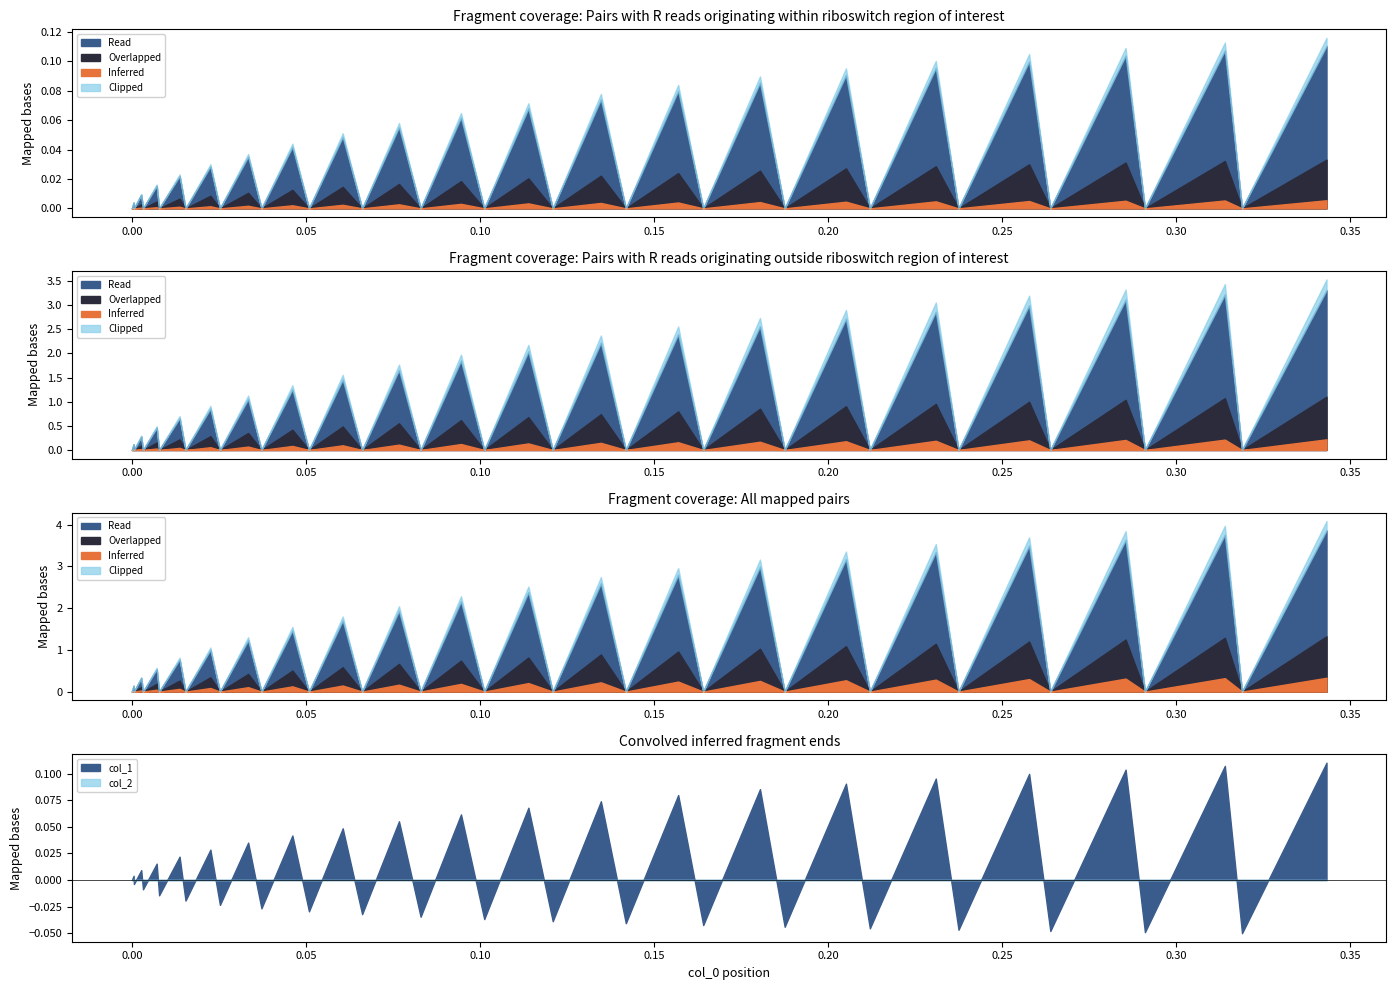

Reading left to right, extract all data points from this chart.

col_1: 0.0	0.0	-0.0	0.0	-0.0	0.0	-0.0	0.0	-0.0	0.0	-0.0	0.0	-0.0	0.0	-0.0	0.0	-0.0	0.1	-0.0	0.1	-0.0	0.1	-0.0	0.1	-0.0	0.1	-0.0	0.1	-0.0	0.1	-0.0	0.1	-0.0	0.1	-0.0	0.1	-0.0	0.1	-0.1	0.1
col_2: 0.0	0.0	0.0	0.0	0.0	0.0	0.0	0.0	0.0	0.0	0.0	0.0	0.0	0.0	0.0	0.0	0.0	0.0	0.0	0.0	0.0	0.0	0.0	0.0	0.0	0.0	0.0	0.0	0.0	0.0	0.0	0.0	0.0	0.0	0.0	0.0	0.0	0.0	0.0	0.0